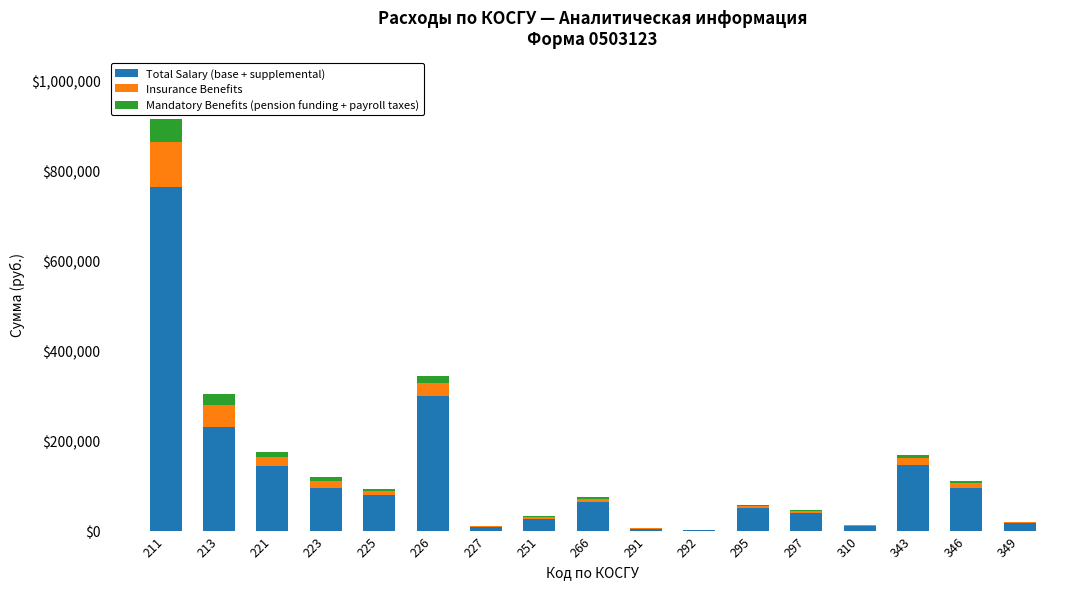

What is the maximum value for Total Salary (base + supplemental)?

763719.2